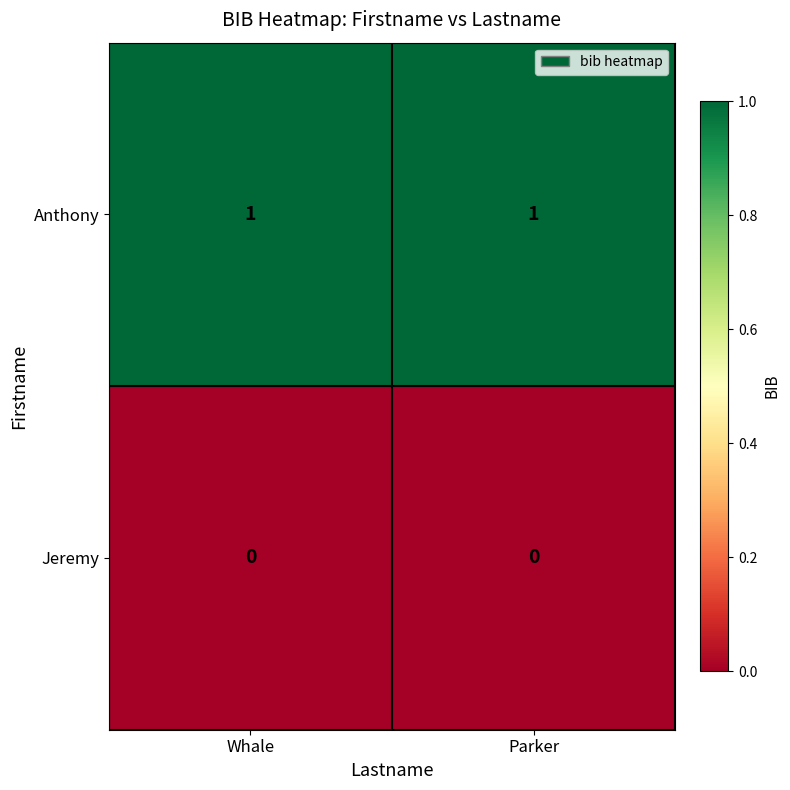

Reading left to right, transcribe all the data shown in this chart.

Anthony: Whale=1	Parker=1
Jeremy: Whale=0	Parker=0